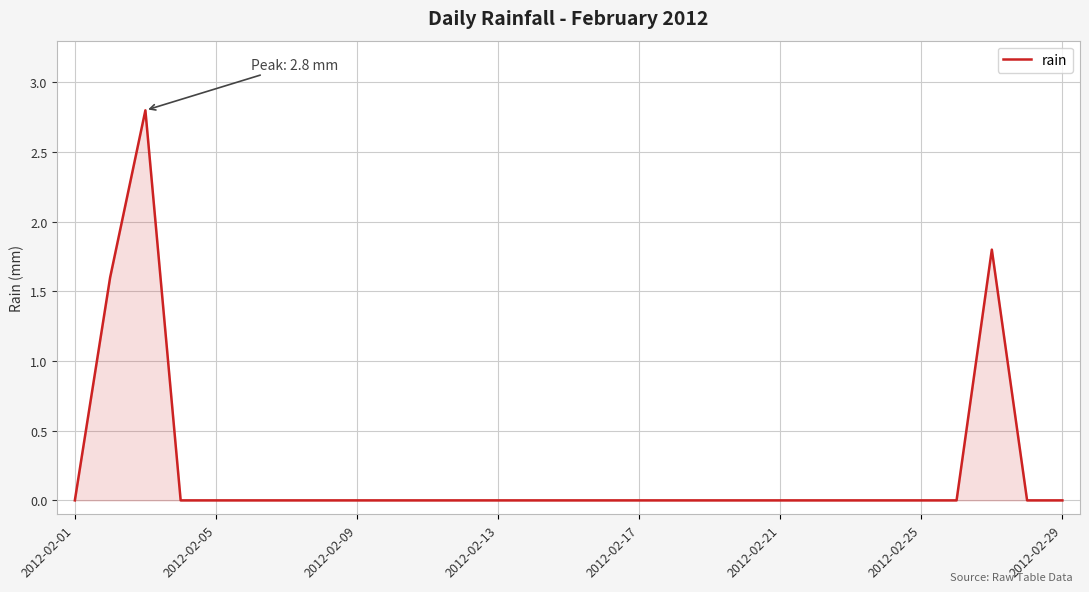

What is the maximum value shown in the chart?

2.8